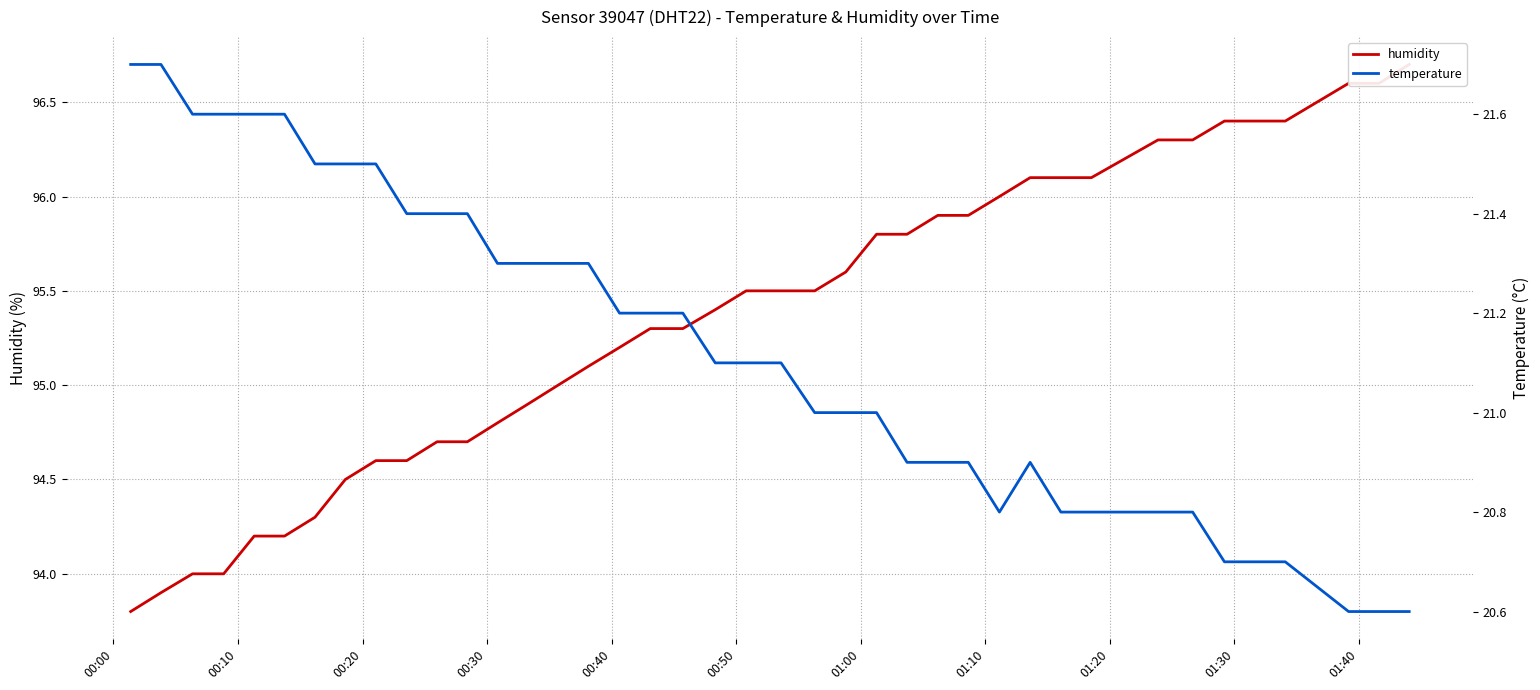

Reading left to right, transcribe all the data shown in this chart.

humidity: 93.8	93.9	94.0	94.0	94.2	94.2	94.3	94.5	94.6	94.6	94.7	94.7	94.8	94.9	95.0	95.1	95.2	95.3	95.3	95.4	95.5	95.5	95.5	95.6	95.8	95.8	95.9	95.9	96.0	96.1	96.1	96.1	96.3	96.3	96.4	96.4	96.4	96.6	96.6	96.7
temperature: 21.7	21.7	21.6	21.6	21.6	21.6	21.5	21.5	21.5	21.4	21.4	21.4	21.3	21.3	21.3	21.3	21.2	21.2	21.2	21.1	21.1	21.1	21.0	21.0	21.0	20.9	20.9	20.9	20.8	20.9	20.8	20.8	20.8	20.8	20.7	20.7	20.7	20.6	20.6	20.6